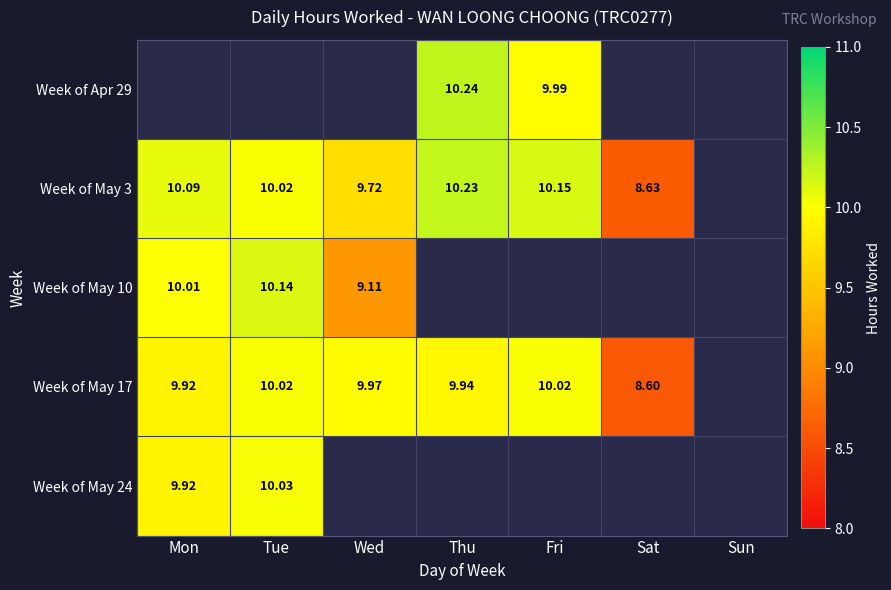

Is the value of Week of Apr 29 at Fri greater than the value of Week of May 17 at Wed?

Yes